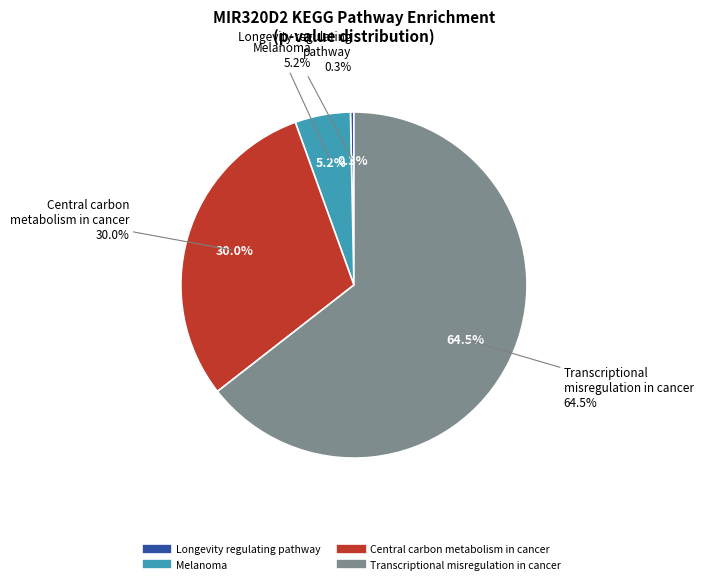

Is it true that Melanoma is 5% of the pie?

True